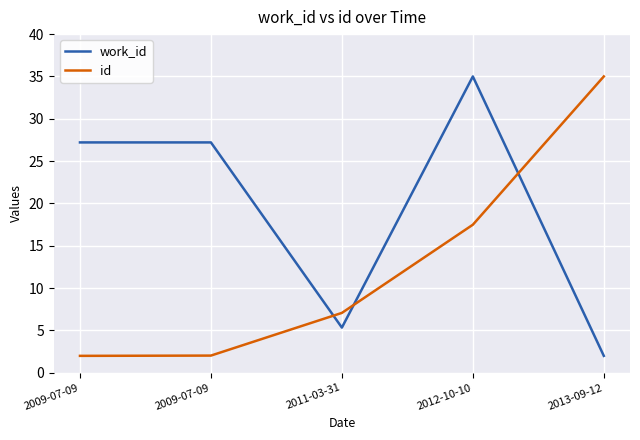

How many interior local valleys does the work_id series have?

1